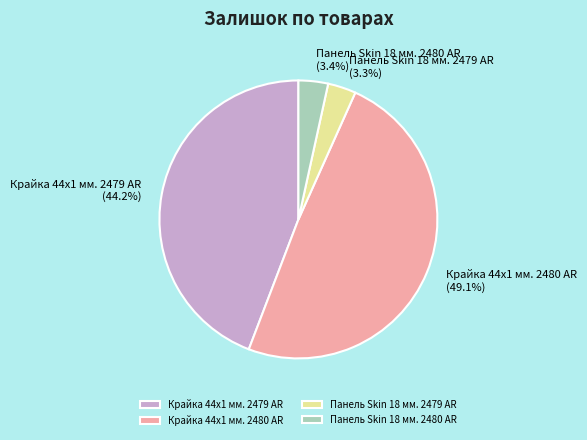

What is the largest slice in the pie chart?

Крайка 44x1 мм. 2480 AR